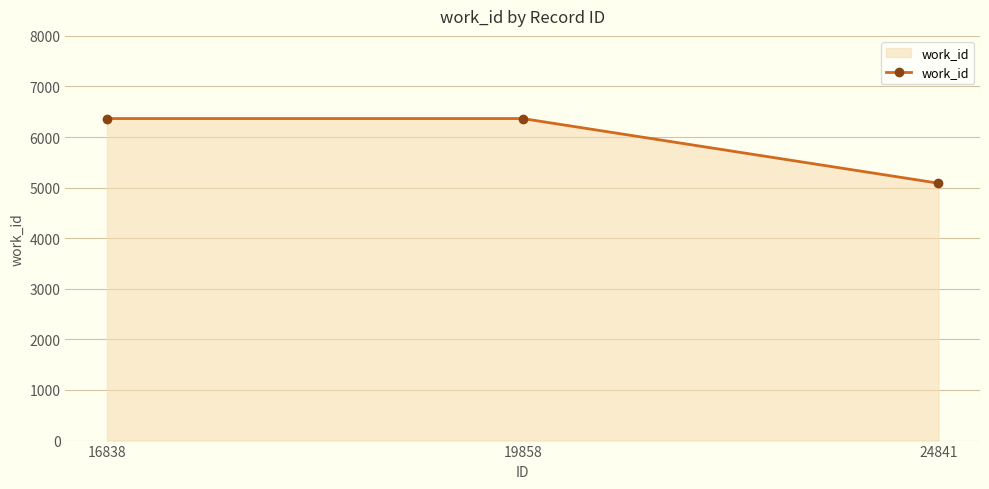

Does the chart have visible grid lines?

Yes